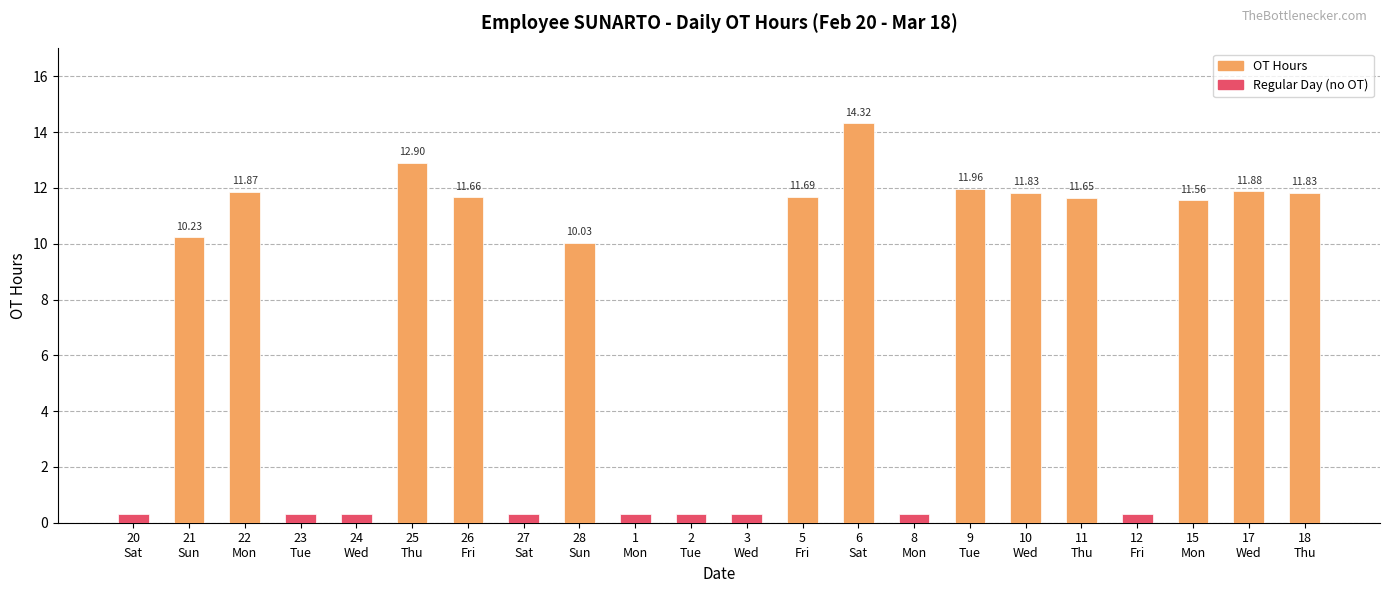

At which category is the sum across all series the highest?

6
Sat